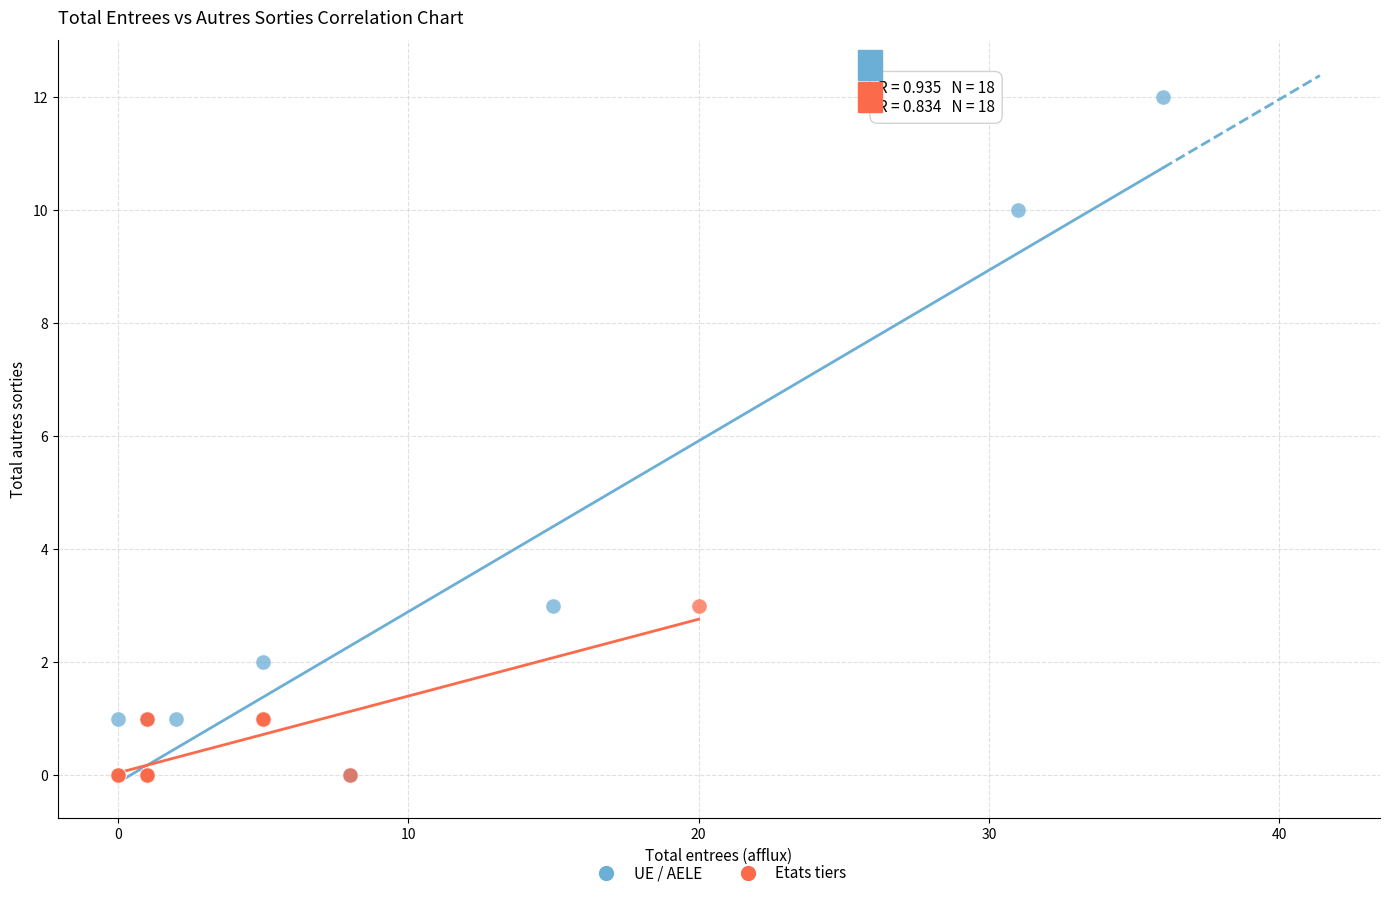

Which series has the widest spread of Y values?

UE / AELE